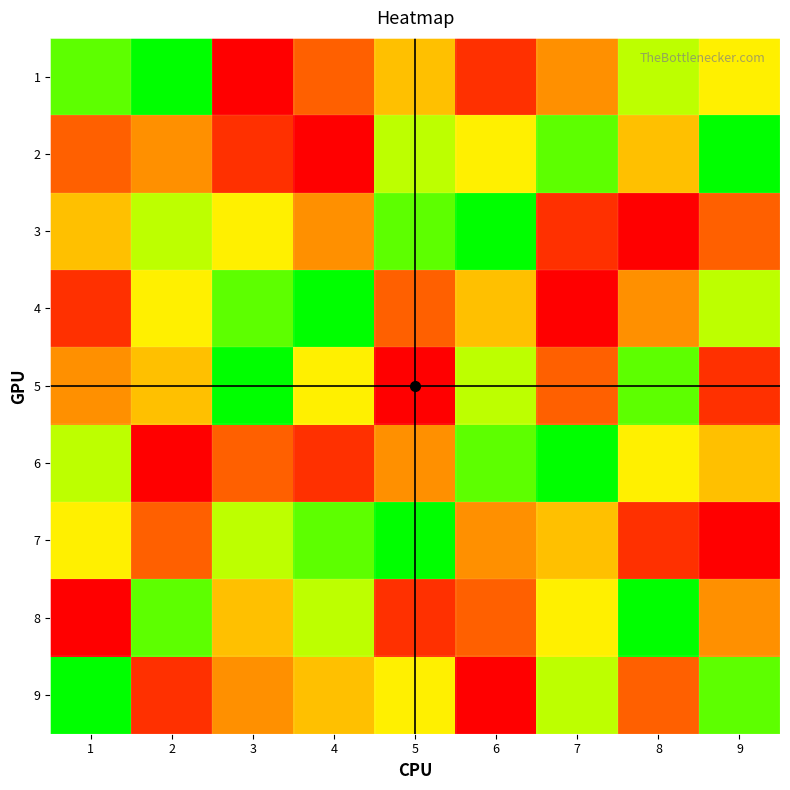

Which series has the largest total across all categories?

1